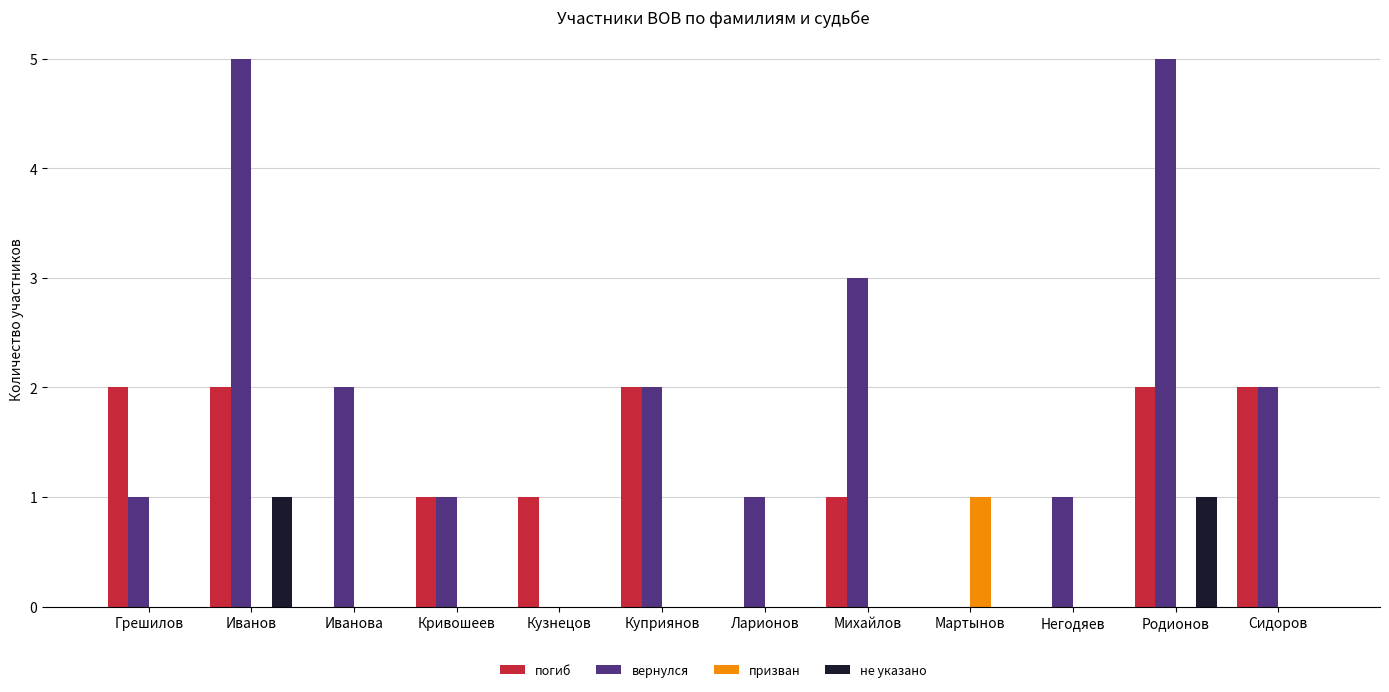

Is it true that не указано equals 0 at Грешилов?

True